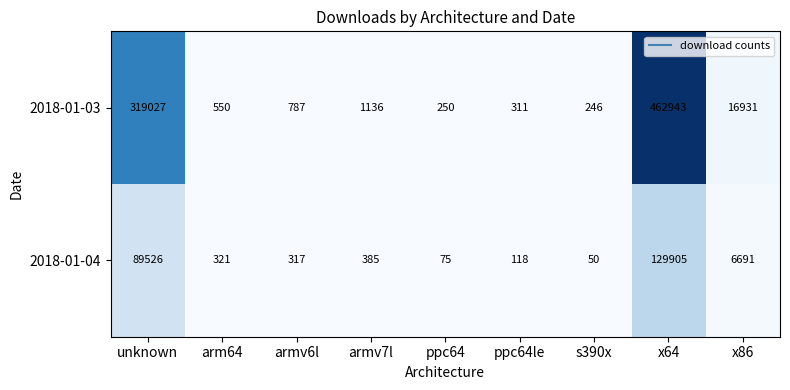

What is the total value across all series at ppc64le?

429